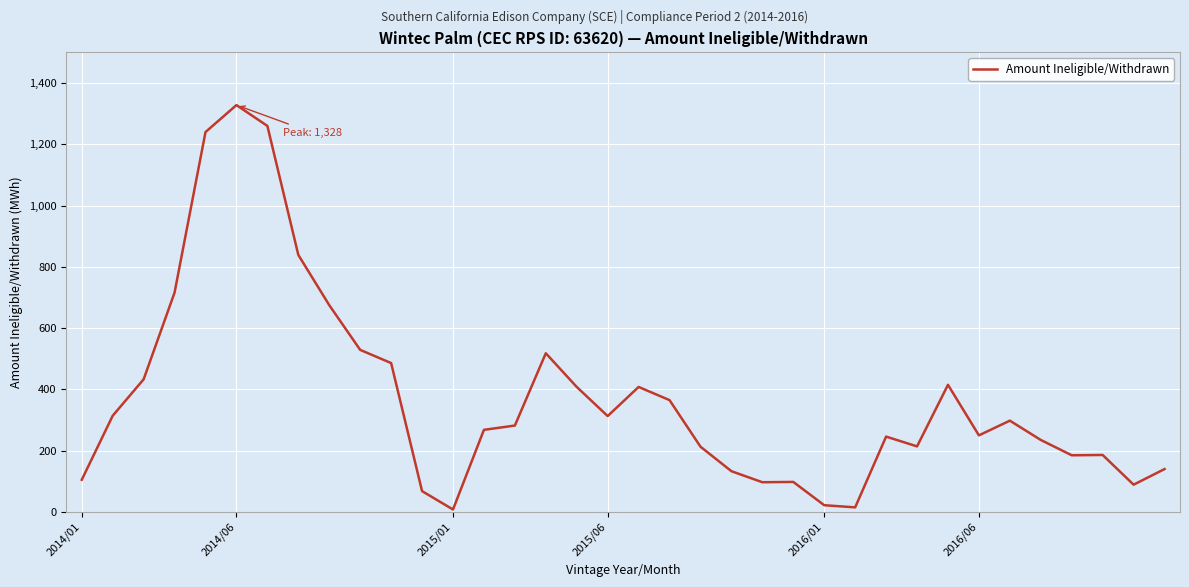

What is the difference between the maximum and minimum values?

1320